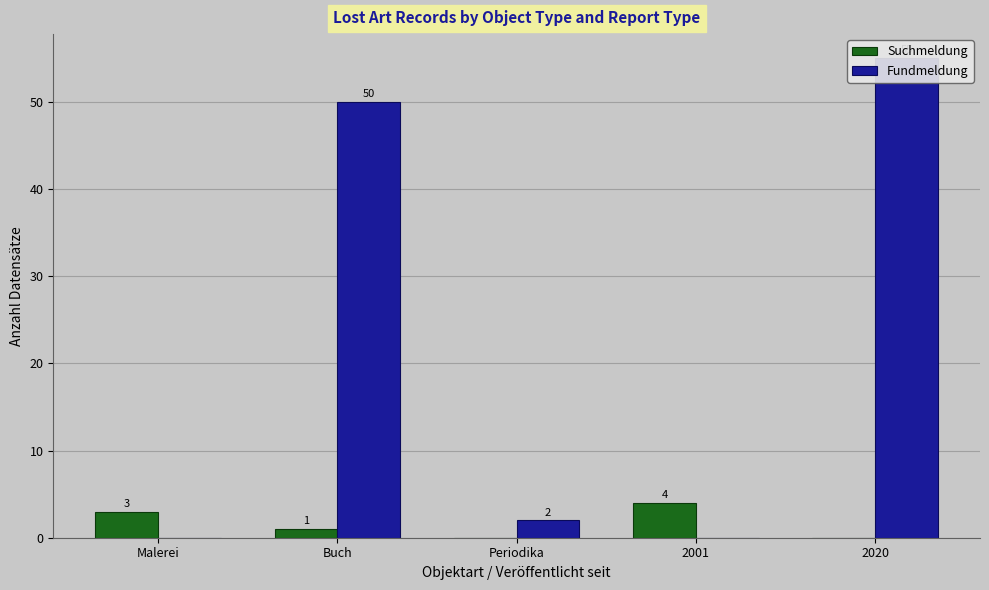

What is the label of the 1st bar from the left?

Malerei